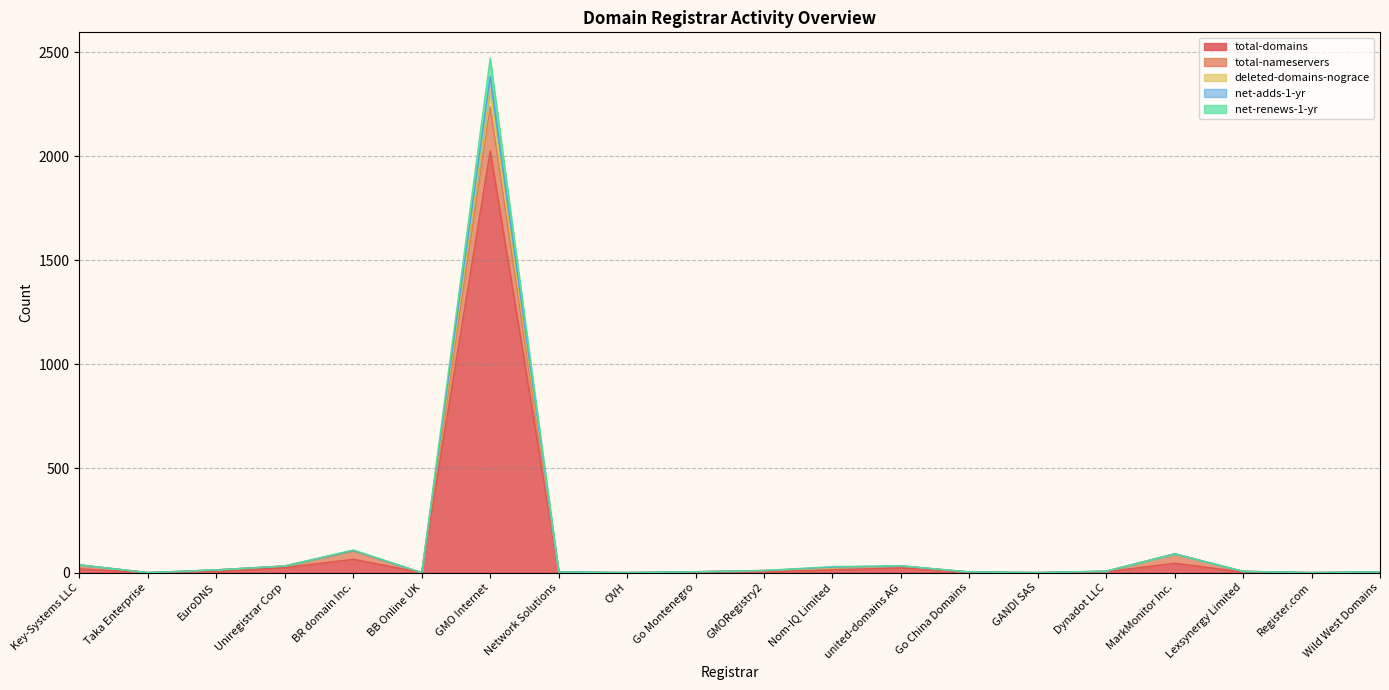

True or false: total-domains has more than 2 points higher than both neighbors.

True